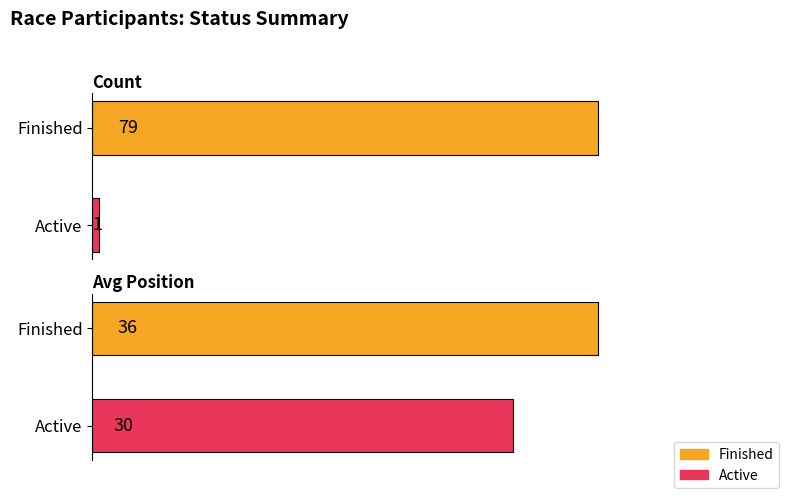

Is it true that Count equals 0 at Active?

False